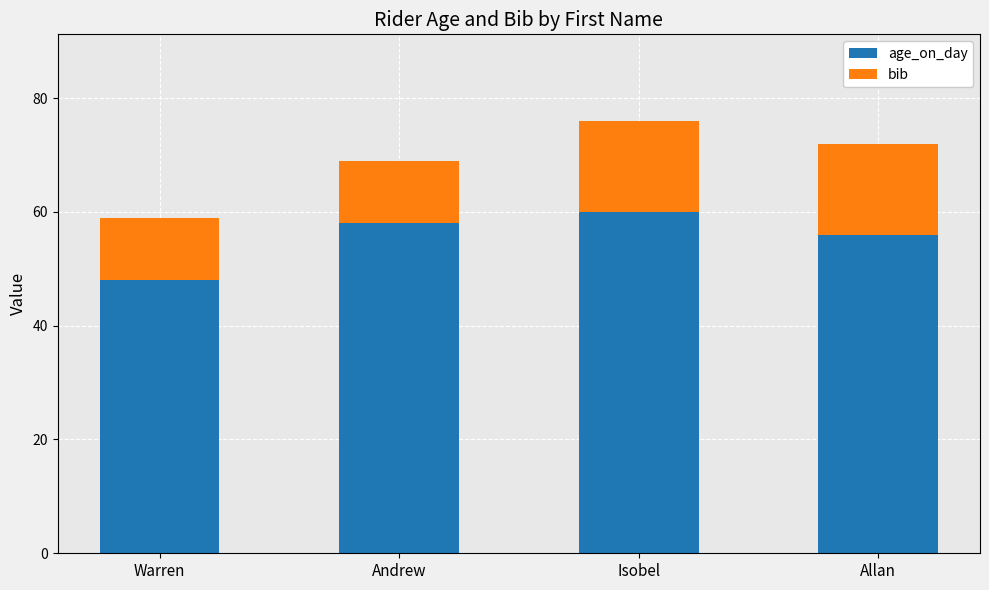

Count the number of data series in this chart.

2